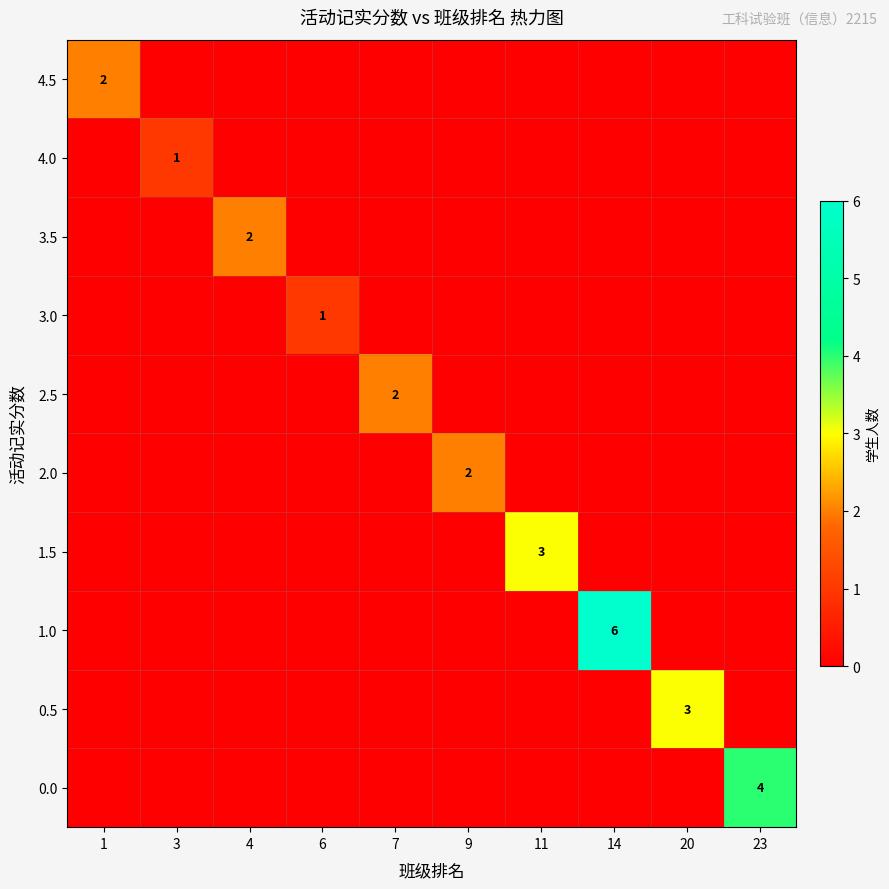

Is it true that 2.0 equals 2 at 9?

True